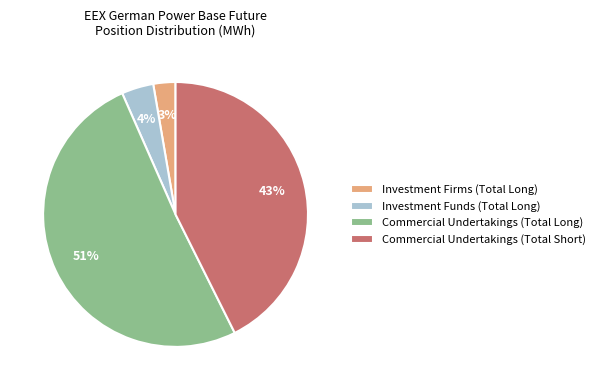

The Commercial Undertakings (Total Long) slice represents 61% of the pie. True or false?

False